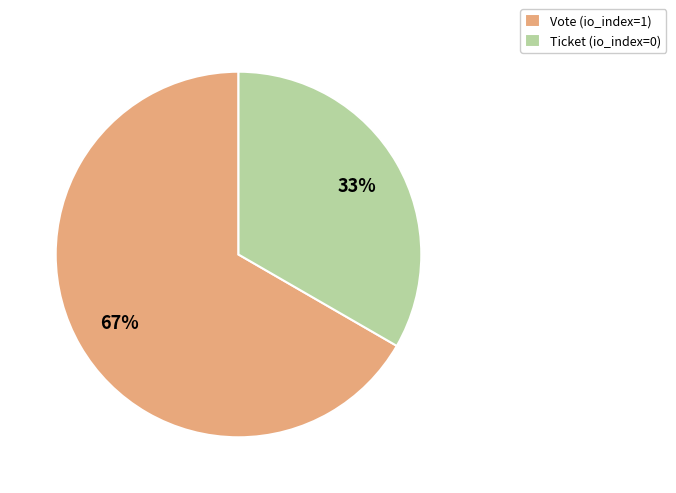

Between Vote (io_index=1) and Ticket (io_index=0), which is larger?

Vote (io_index=1)